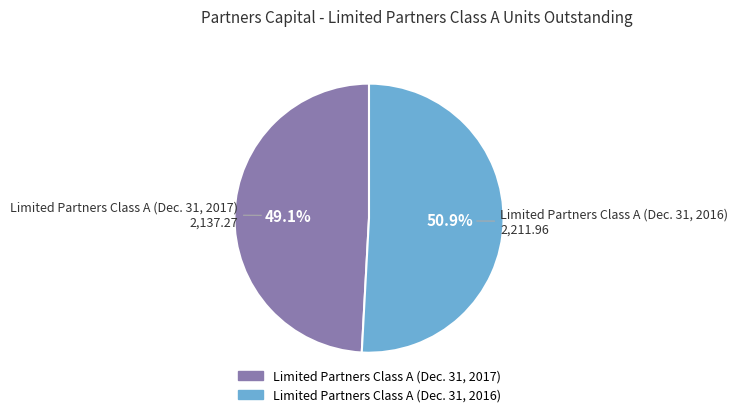

What is the largest slice in the pie chart?

Limited Partners Class A (Dec. 31, 2016)